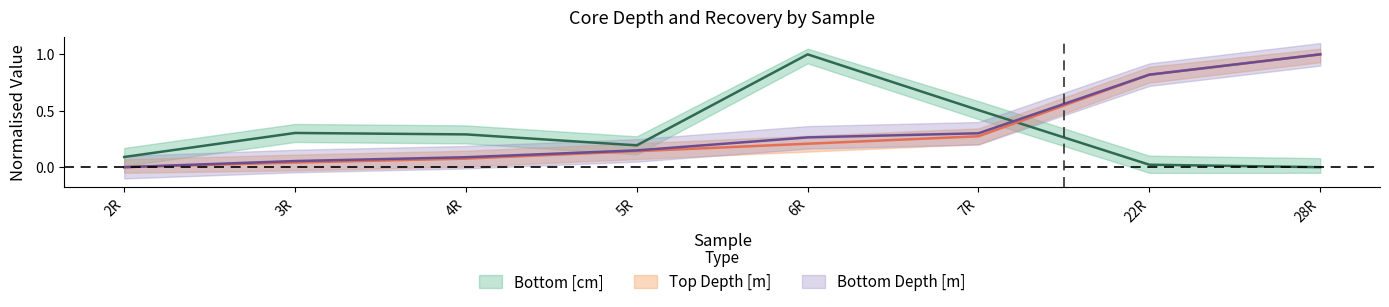

Which series has the largest total across all categories?

Bottom Depth [m]